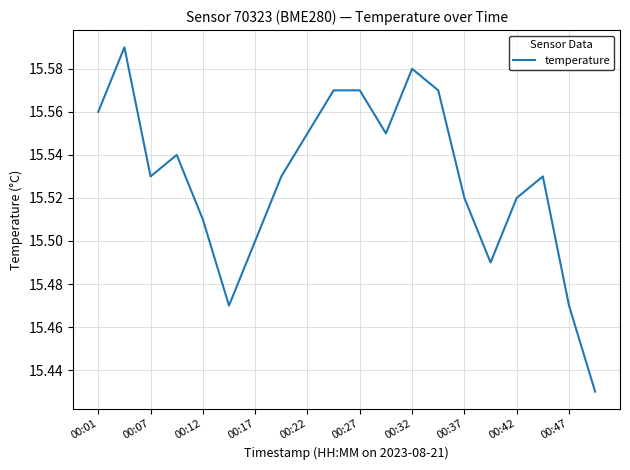

Is this an area chart (filled region under the line)?

No